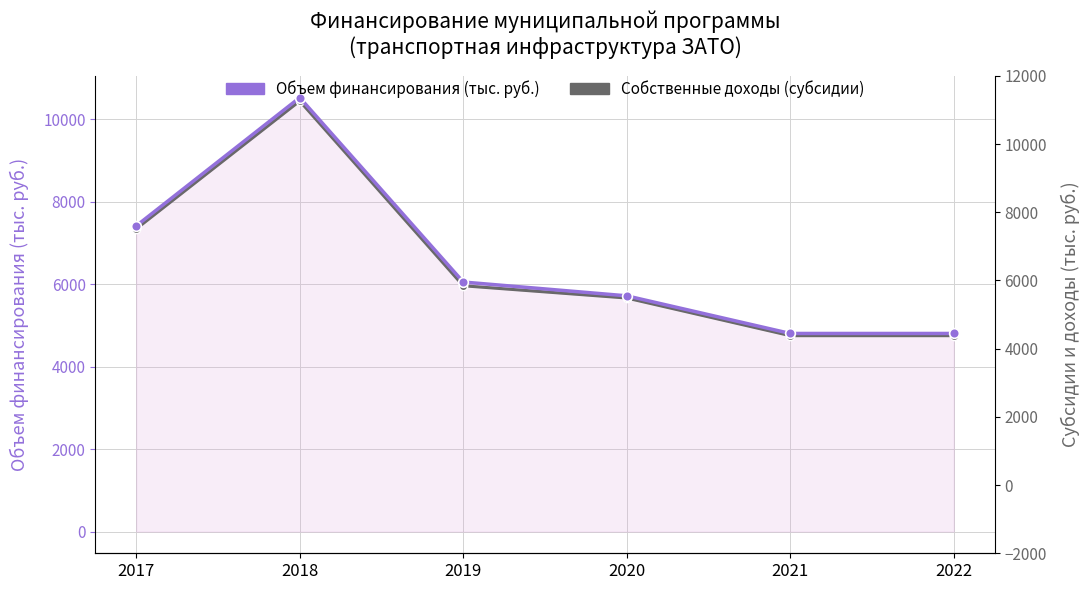

True or false: Собственные доходы (субсидии) and Объем финансирования (тыс. руб.) cross at least once.

False